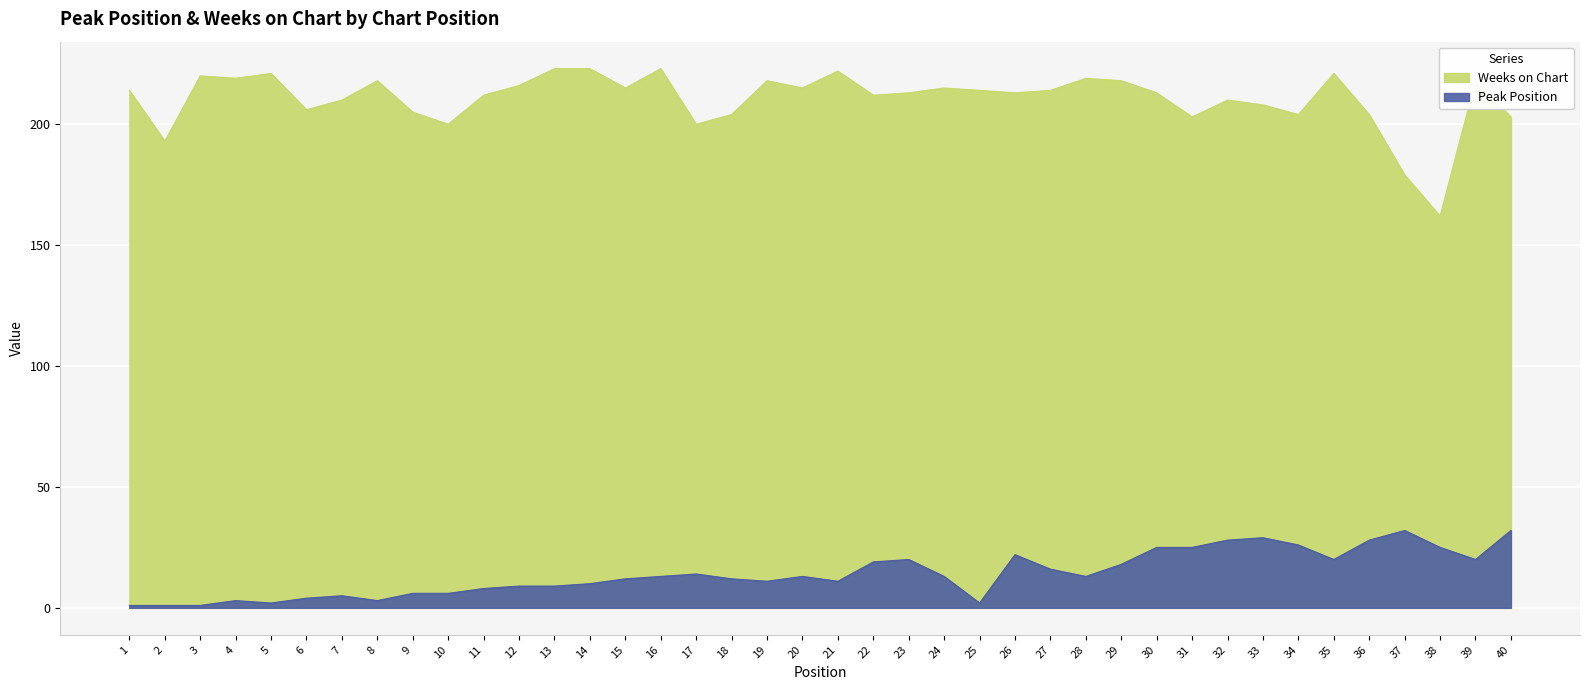

Where is the first local maximum for Weeks on Chart?

3